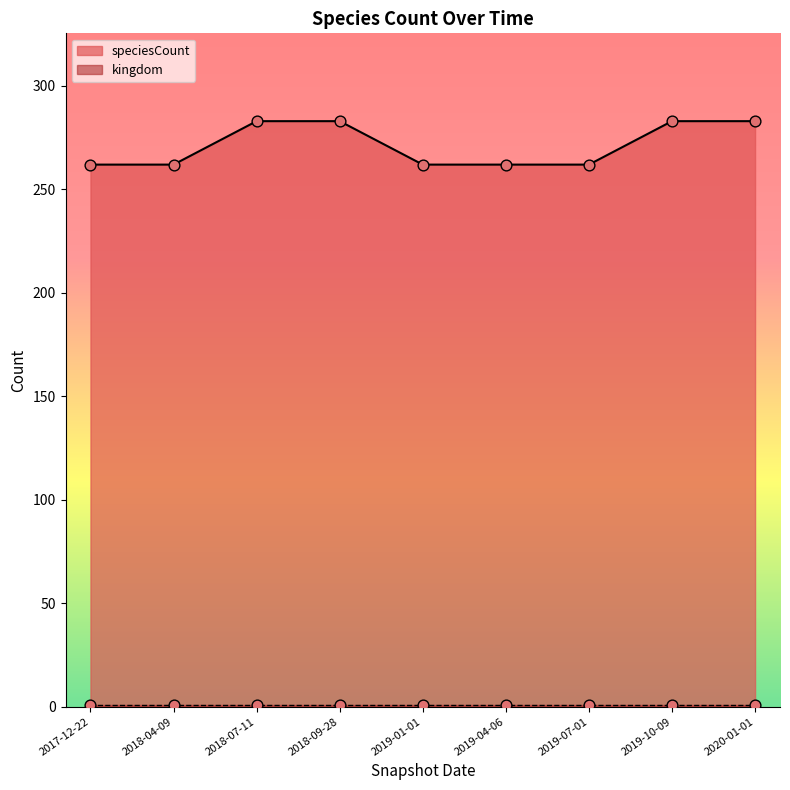

Approximately how many times larger is the value at 2019-04-06 compared to 2019-07-01?

1.0